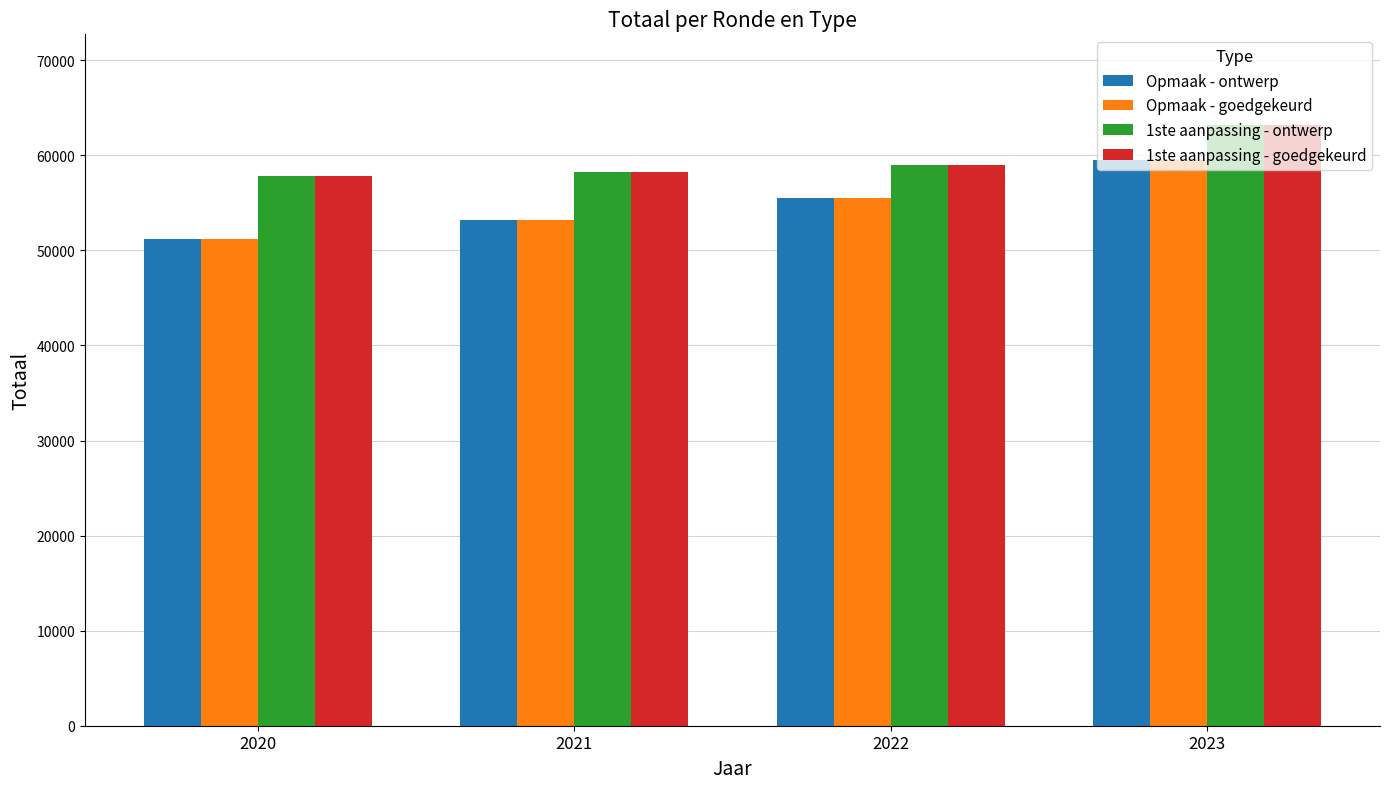

Rank the categories by Opmaak - ontwerp value from highest to lowest.

2023, 2022, 2021, 2020